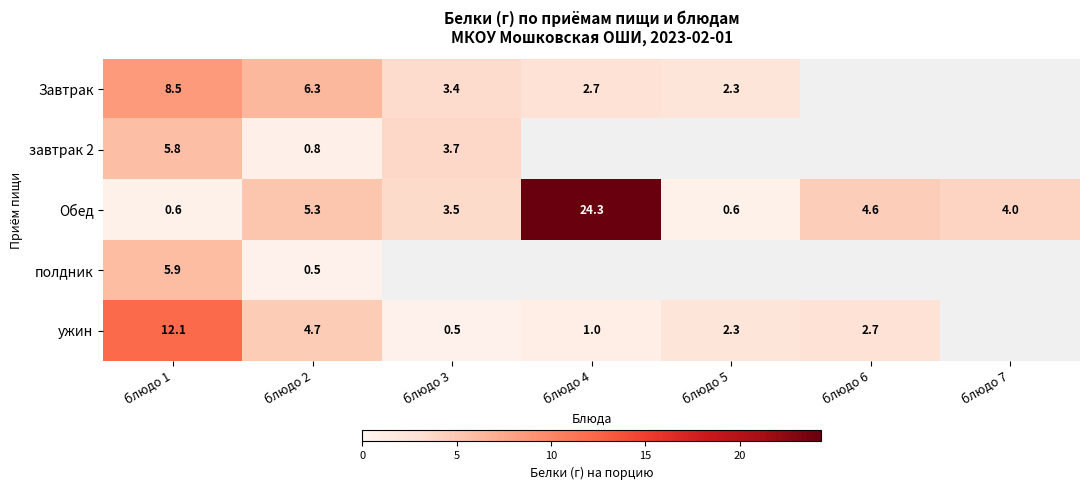

What is the difference between the highest and lowest values at блюдо 2?

5.8